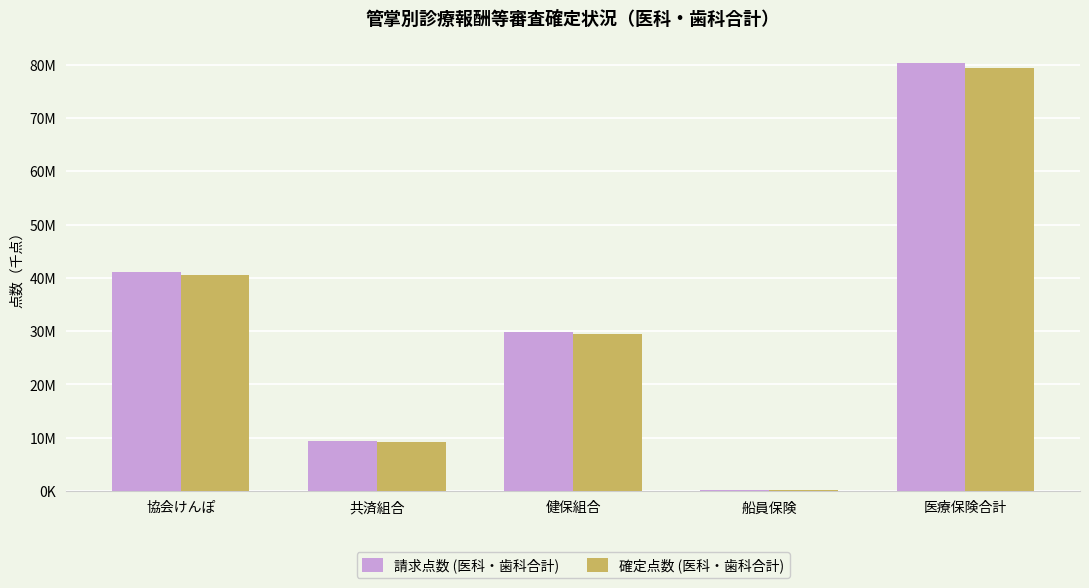

What position from the right is 協会けんぽ?

5